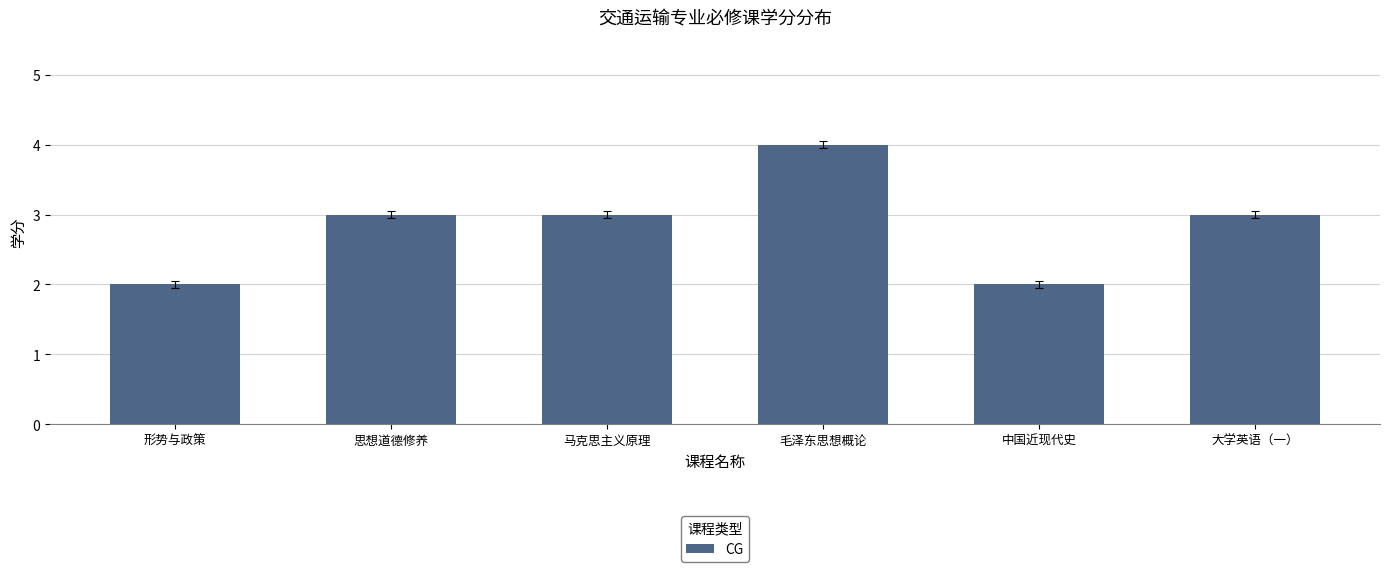

Is it true that the value at 中国近现代史 is 1?

False